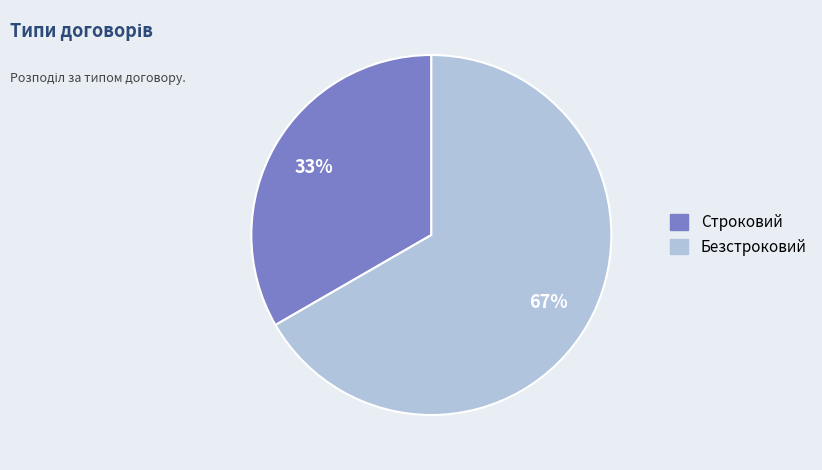

To the nearest percent, what is the average slice percentage?

50%